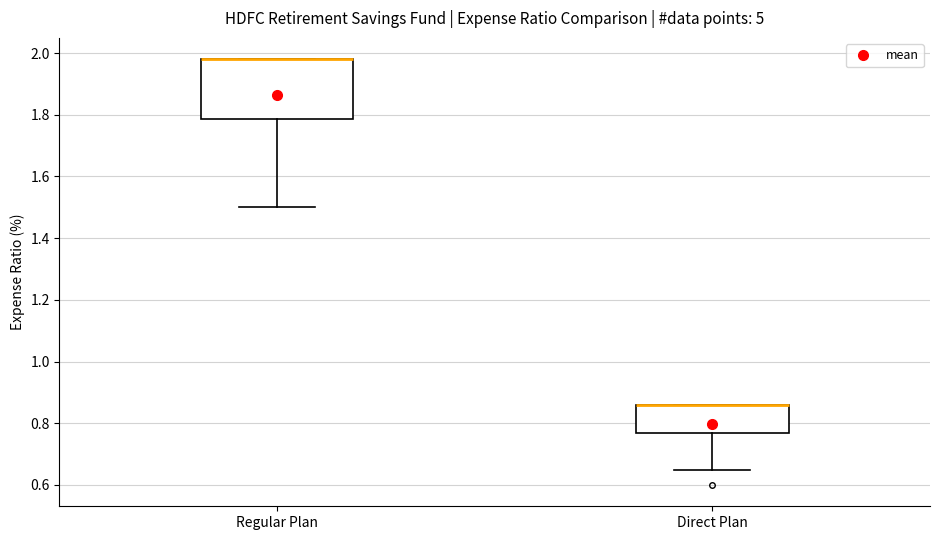

Comparing the boxes themselves (not the whiskers), which one is the tallest?

Regular Plan